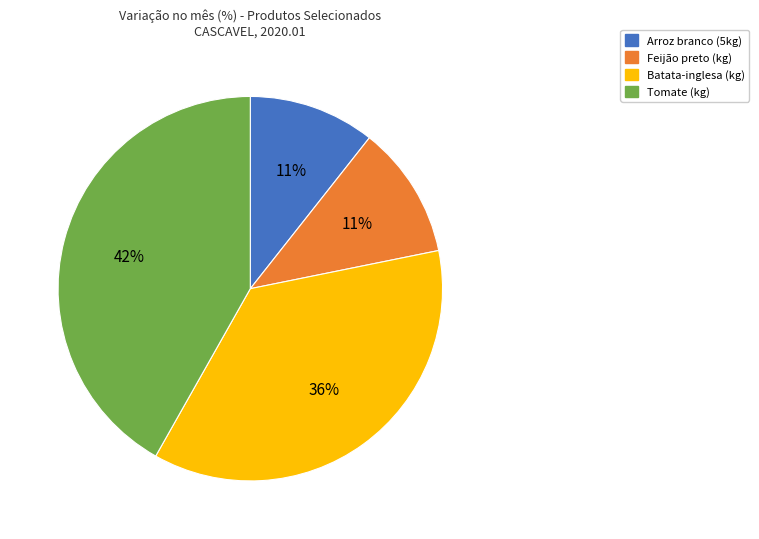

To the nearest percent, what is the average slice percentage?

25%